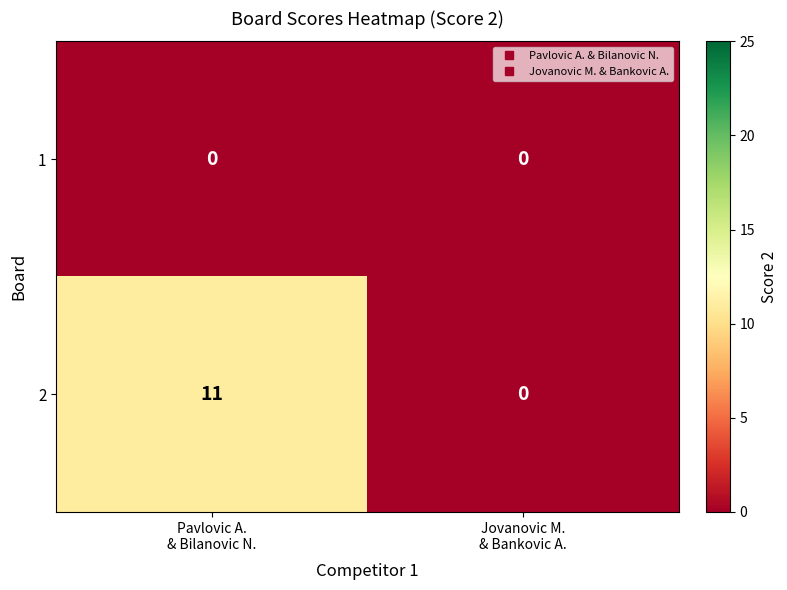

At which category is the sum across all series the highest?

Pavlovic A.
& Bilanovic N.